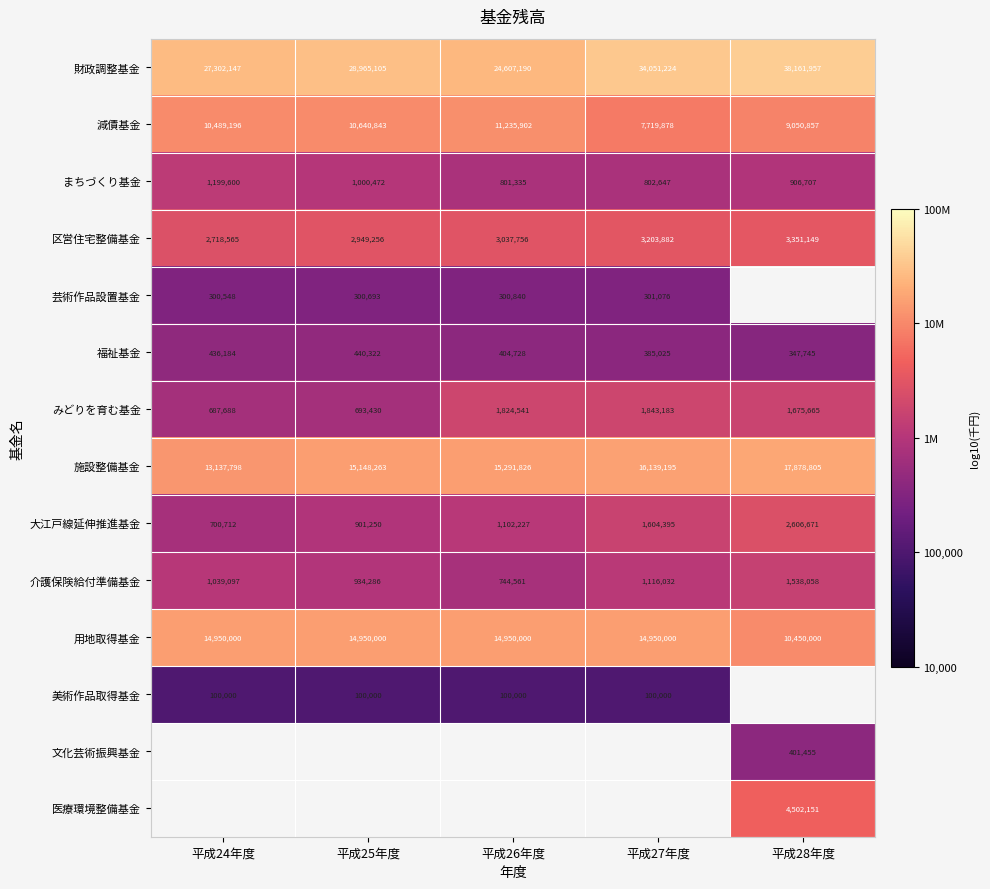

At how many categories does at least one series exceed 7?

5